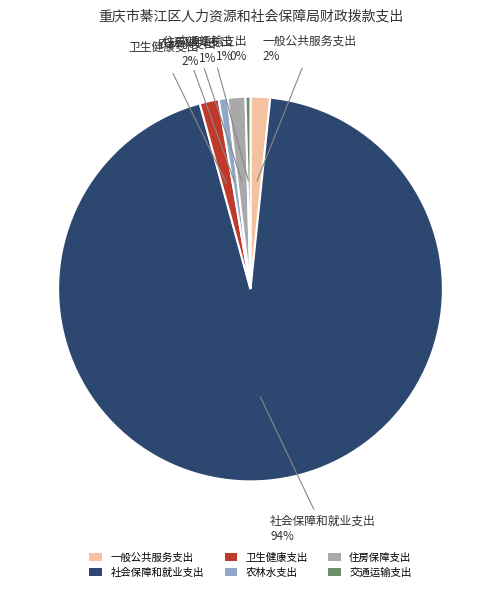

To the nearest percent, what percentage of the pie is 一般公共服务支出?

2%